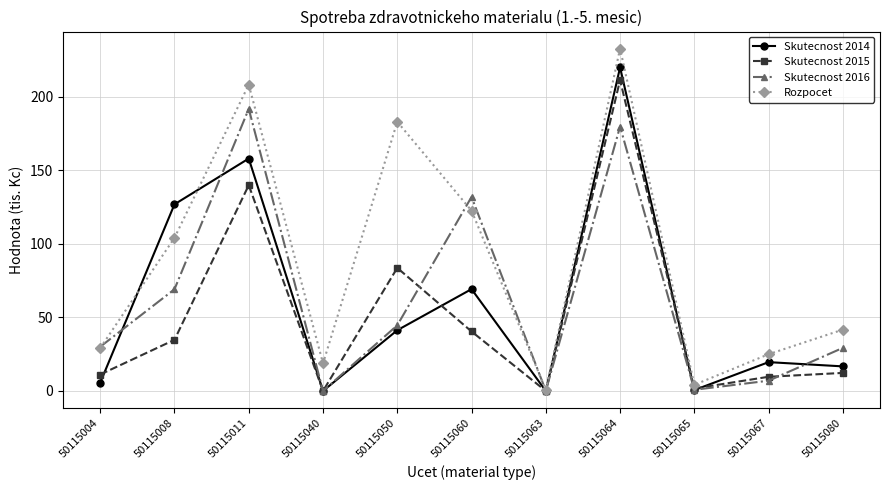

How many values in the Rozpocet series are below 41?

5